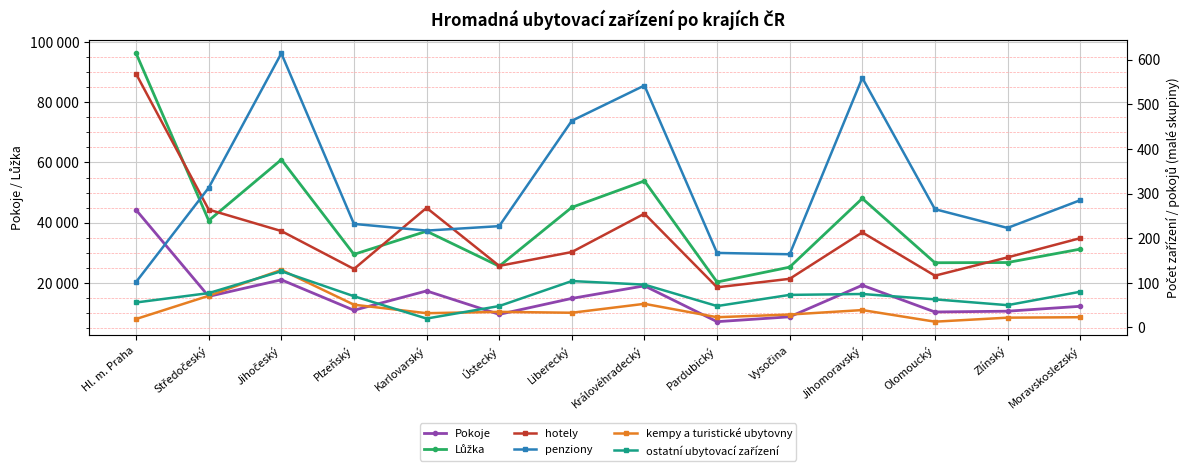

What are all the series names shown in the legend?

Pokoje, Lůžka, hotely, penziony, kempy a turistické ubytovny, ostatní ubytovací zařízení